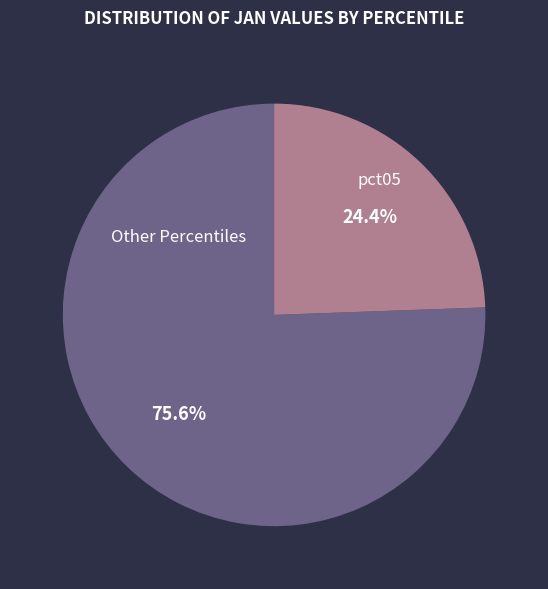

Which category has the biggest portion of the pie?

Other Percentiles